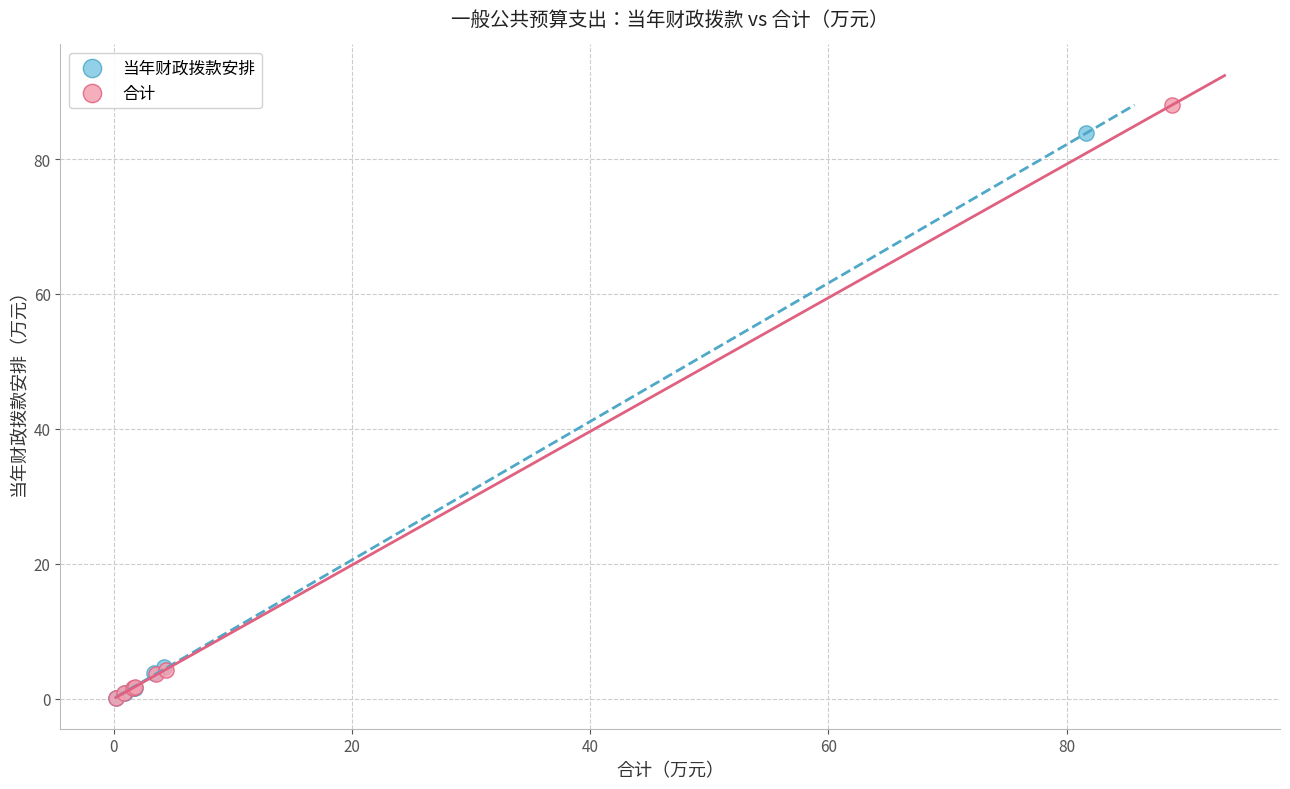

Which series has the widest spread of Y values?

合计